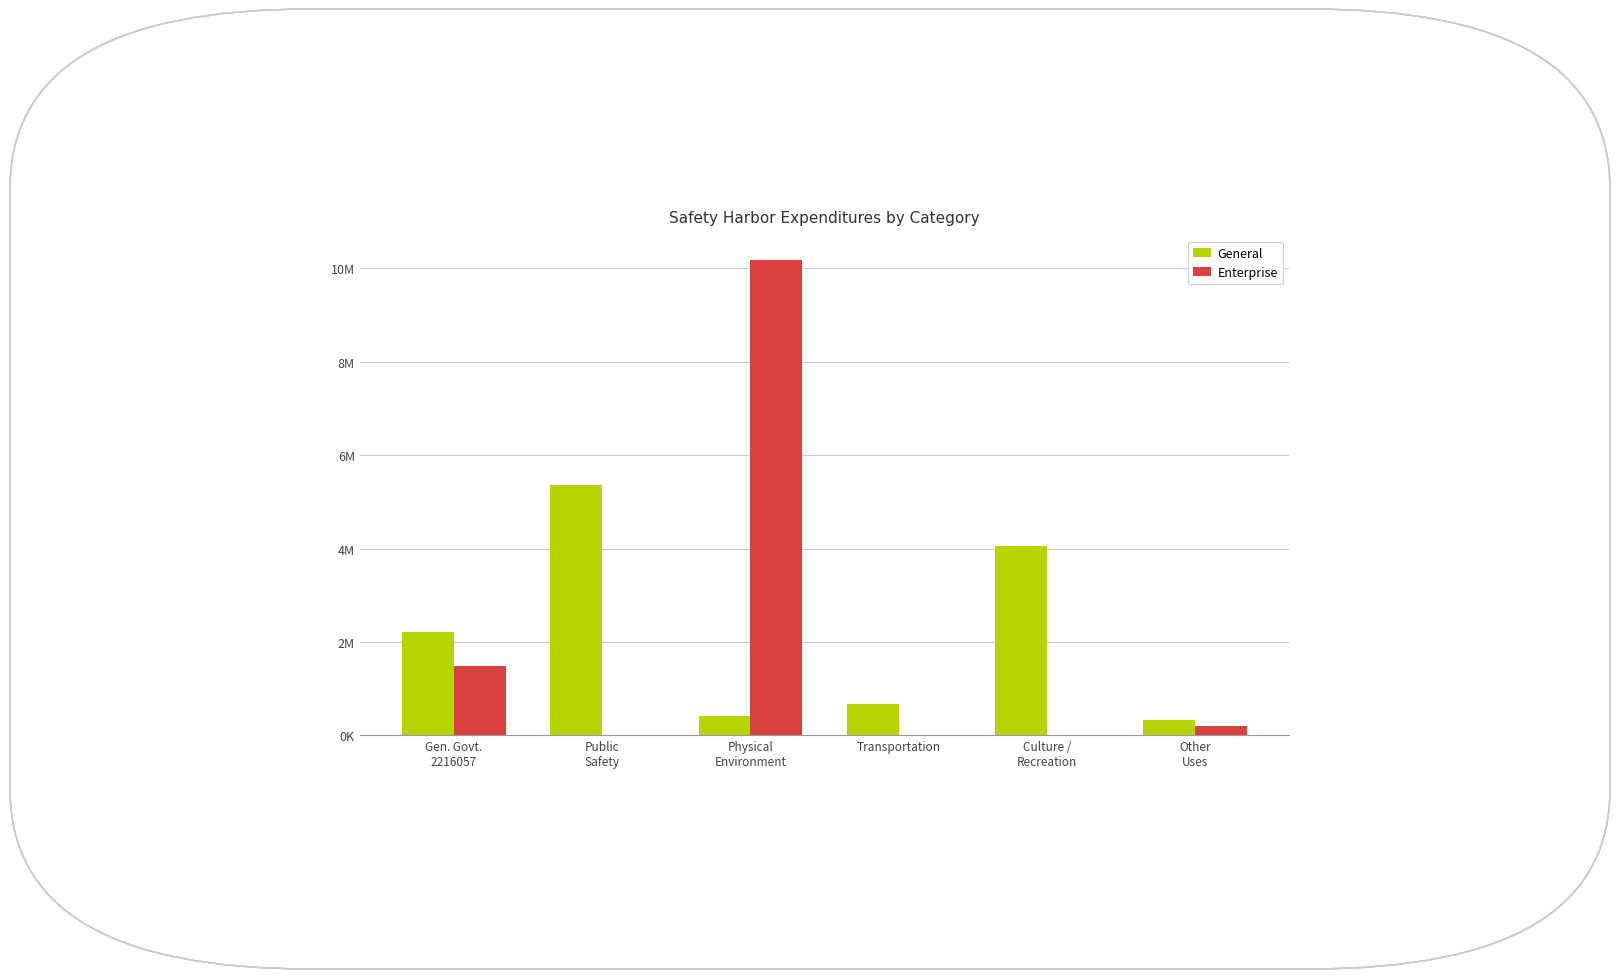

What is the approximate value of Enterprise at Physical
Environment, to the nearest 10?

10192200